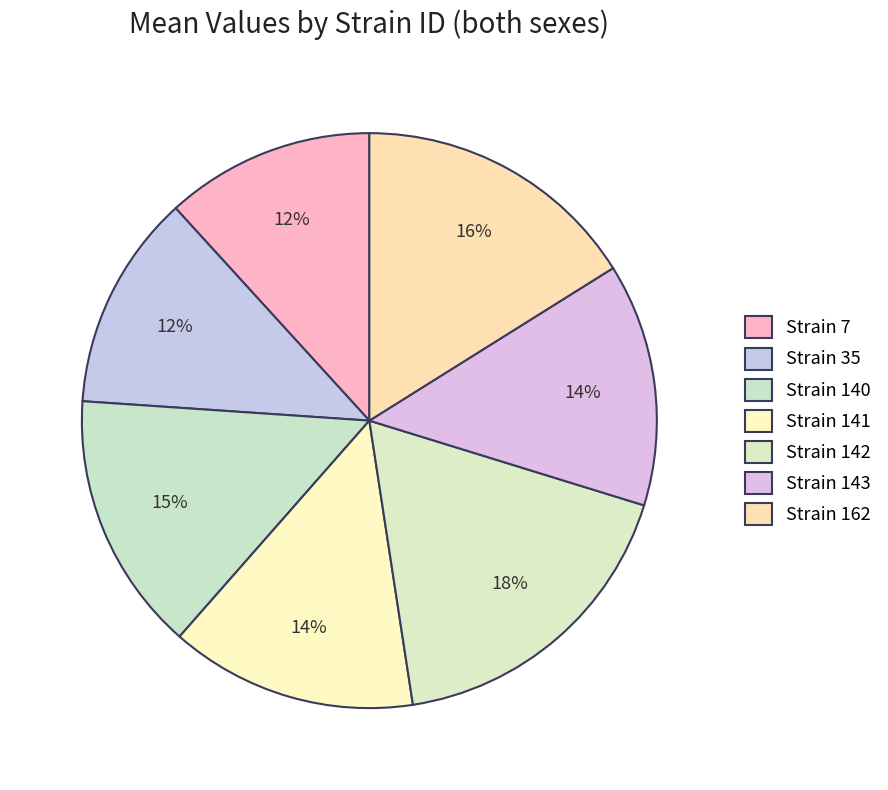

How many segments does this pie chart have?

7